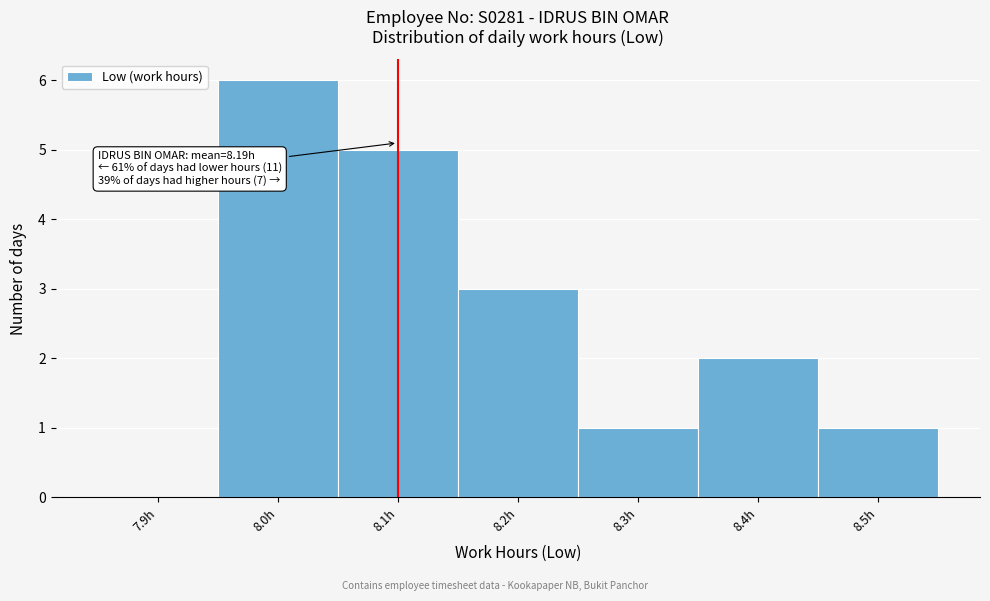

Reading left to right, list all the values displayed in this chart.

7.9h=0	8.0h=6	8.1h=5	8.2h=3	8.3h=1	8.4h=2	8.5h=1